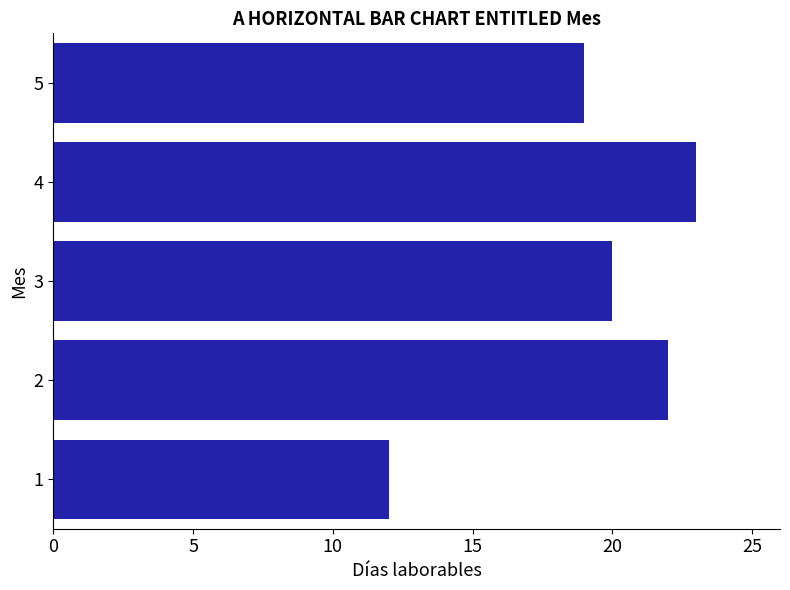

List the labels in order of value, smallest first.

1, 5, 3, 2, 4